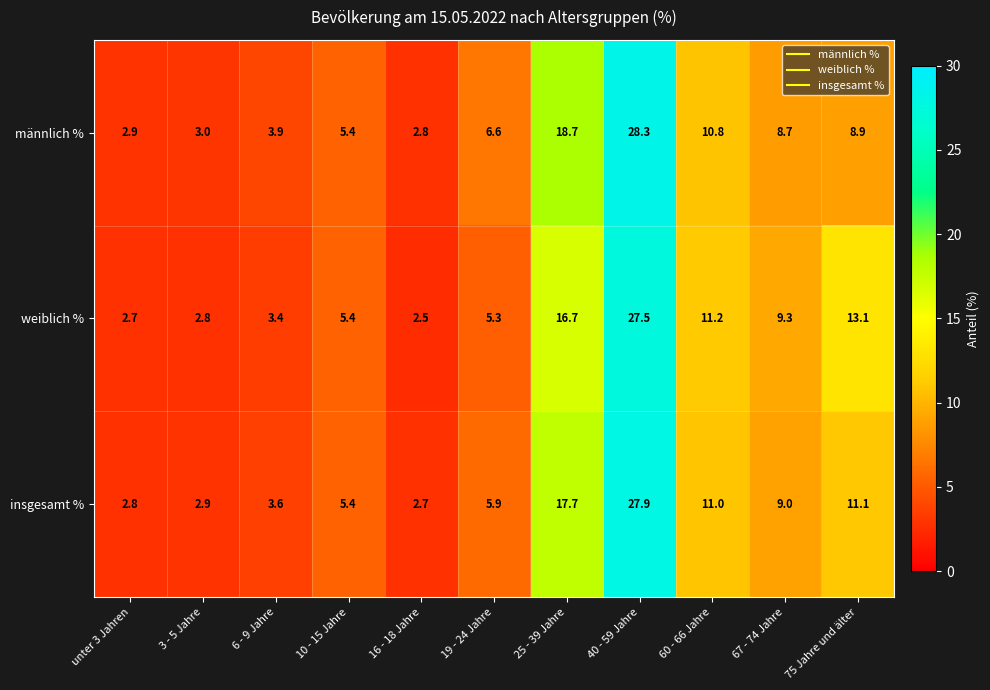

What is the difference between the maximum and minimum values in the weiblich % series?

25.0